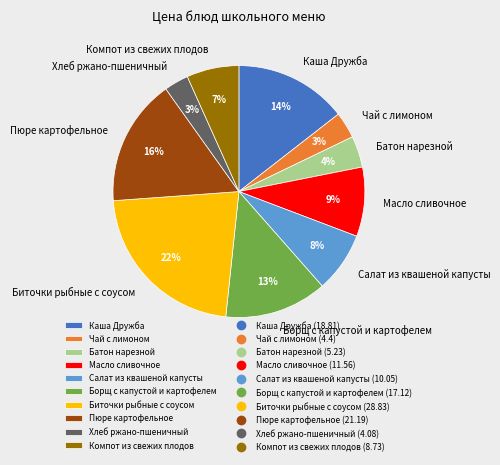

How many segments does this pie chart have?

10